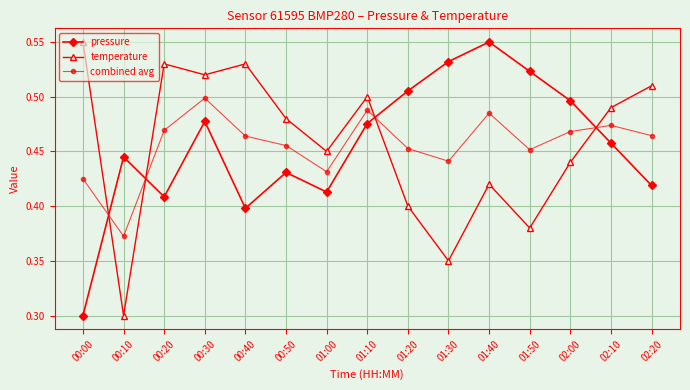

Is the value of combined avg at 00:00 greater than the value of temperature at 02:10?

No